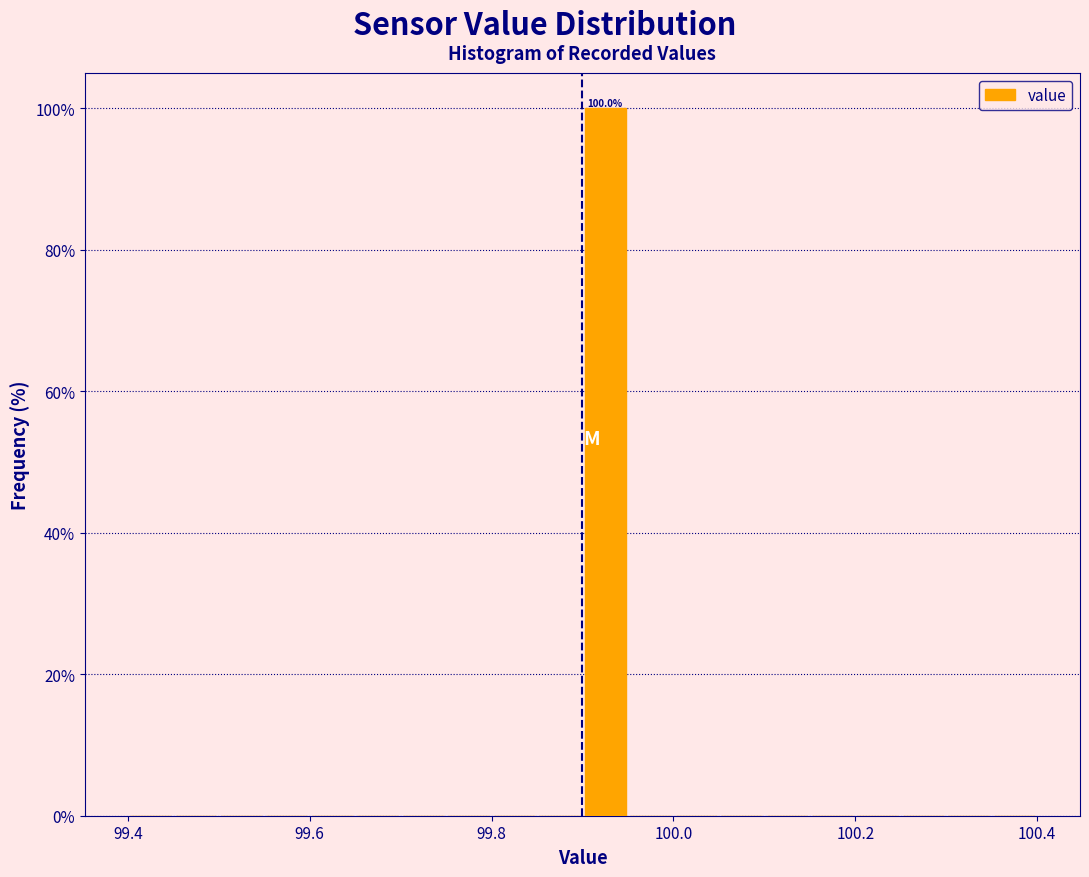

Around what value on the x-axis is the tallest bar? Give the approximate position of its centre, as read against the axis.

99.92